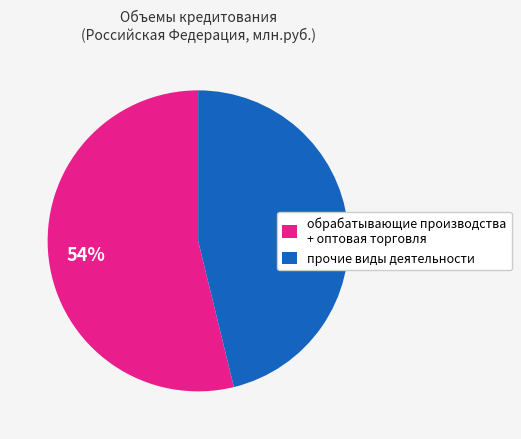

To the nearest percent, what is the combined percentage of прочие виды деятельности and обрабатывающие производства + оптовая торговля?

100%